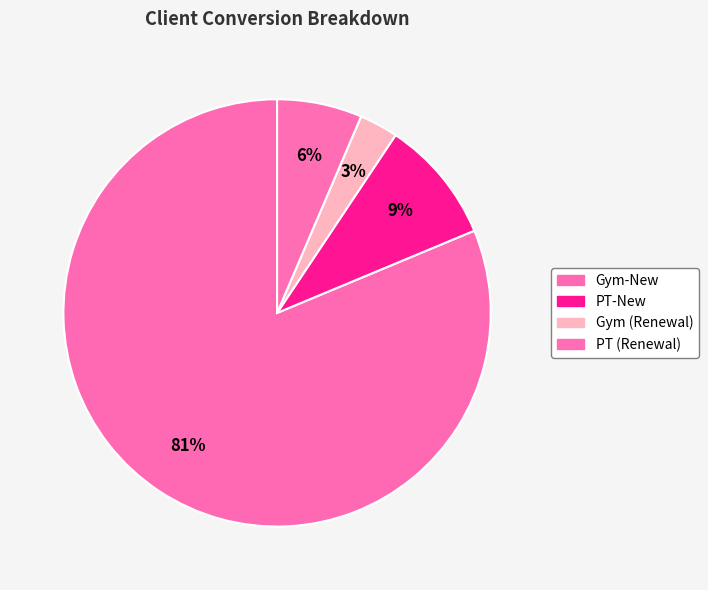

How many slices are in this pie chart?

4